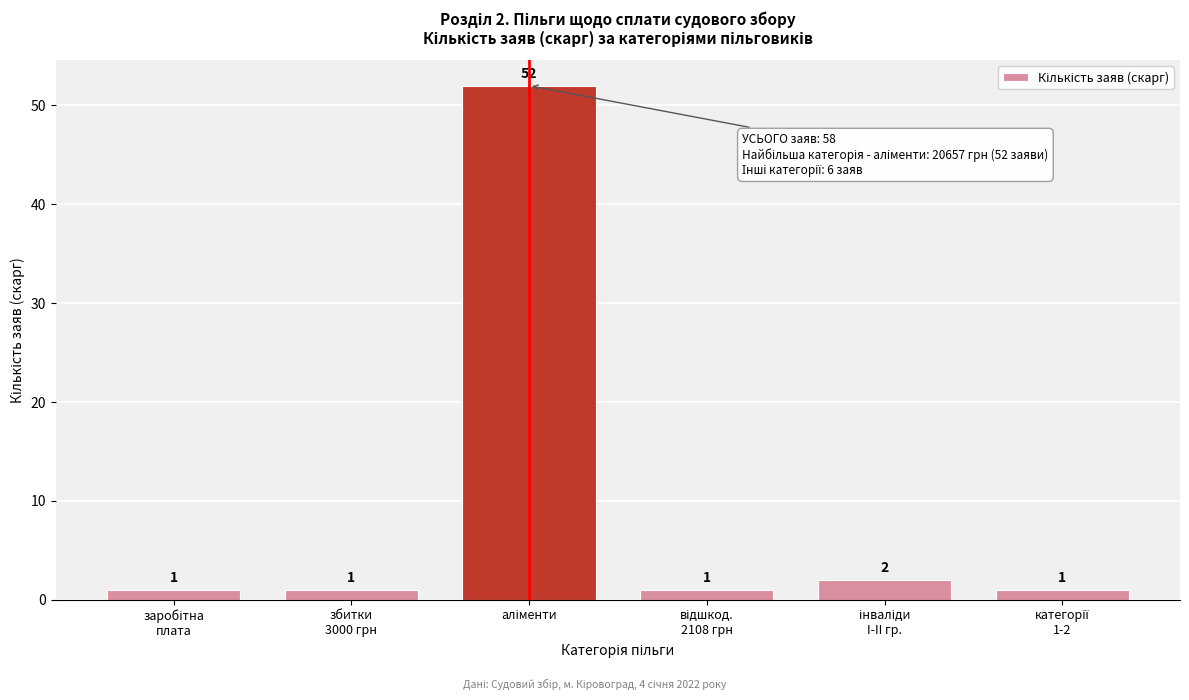

Reading right to left, transcribe all the data shown in this chart.

1	2	1	52	1	1